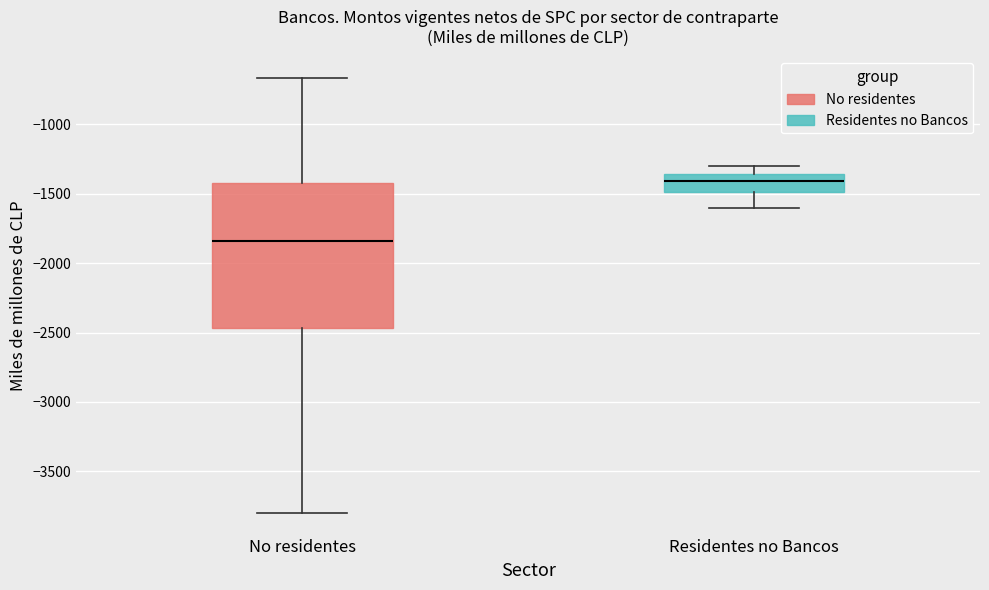

Reading left to right, read every box against the y-axis: the position of its median line, the range the box covers, and the ends of its whiskers. The values are not printed on the chart, so give them approximately, as read against the axis.

No residentes: median -1850, box -2450 to -1400, whiskers -3800 to -650
Residentes no Bancos: median -1400, box -1500 to -1350, whiskers -1600 to -1300